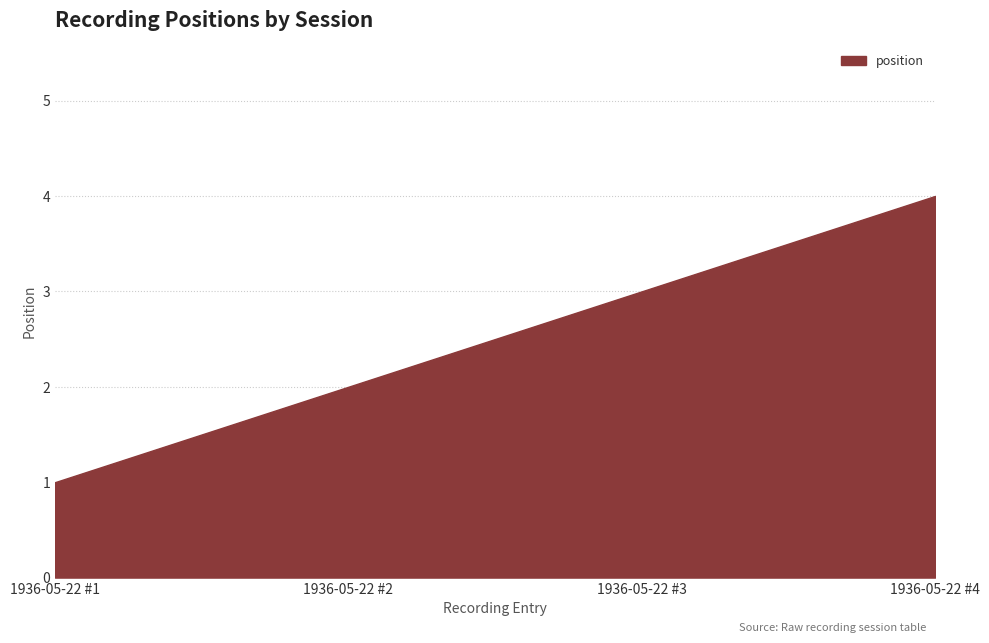

What is the difference between the second highest and minimum values?

2